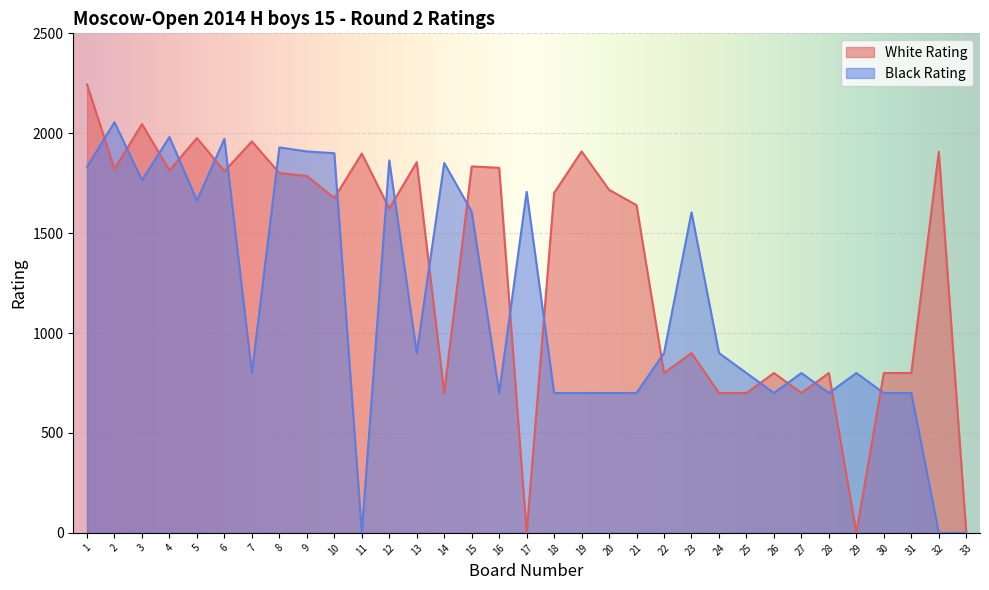

Is the value of White Rating at 11 greater than the value of Black Rating at 1?

Yes